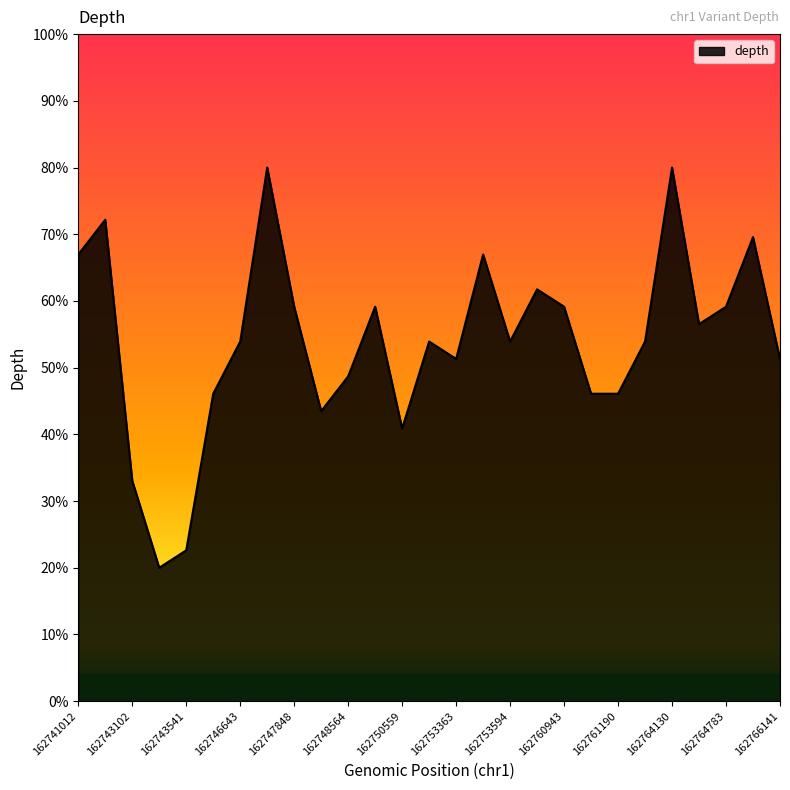

True or false: the data has more than 2 interior local peaks.

True